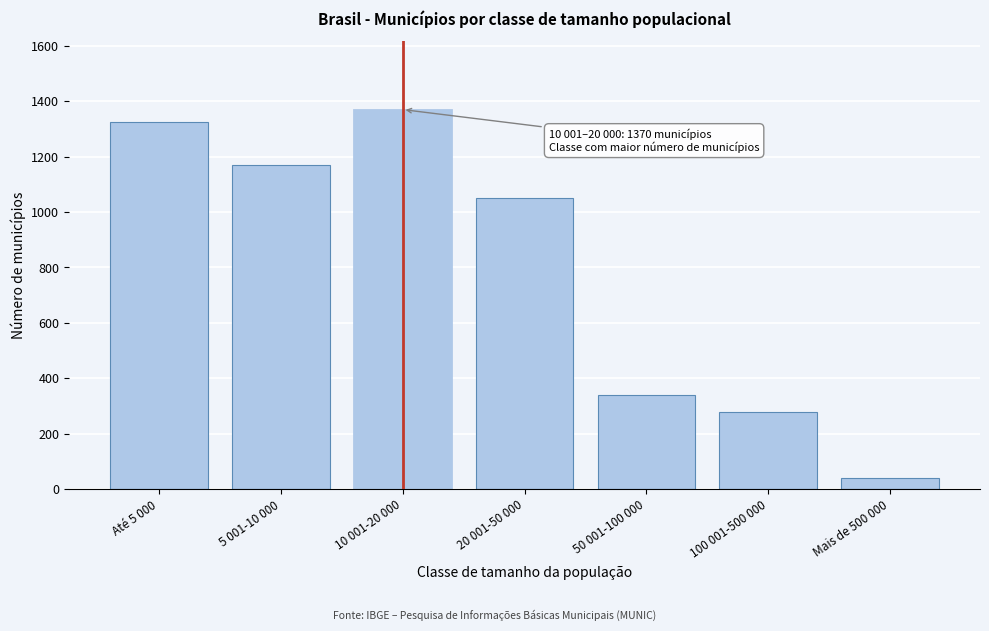

Reading left to right, list all the values displayed in this chart.

1324	1169	1370	1050	338	278	41